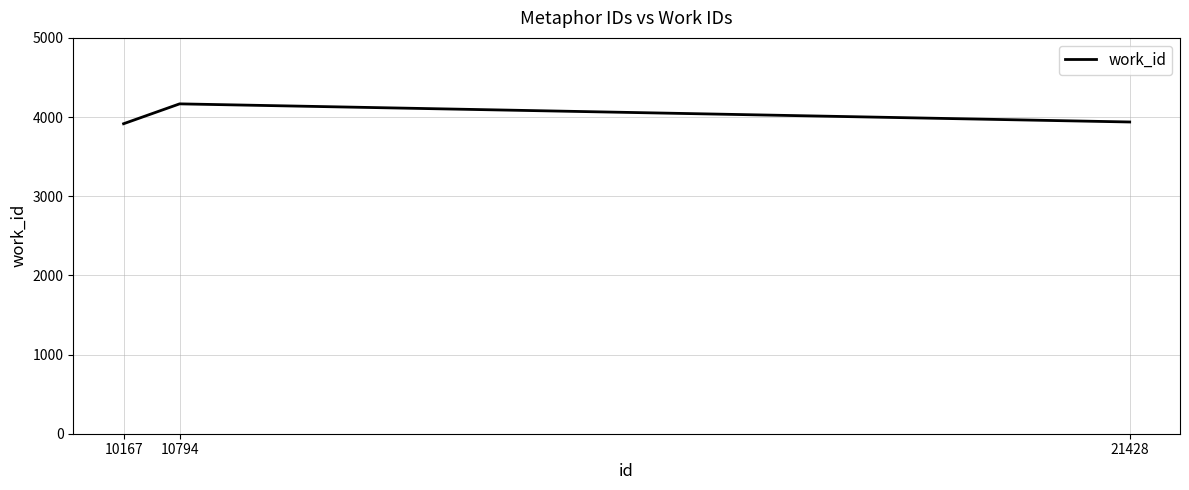

What is the maximum value shown in the chart?

4167